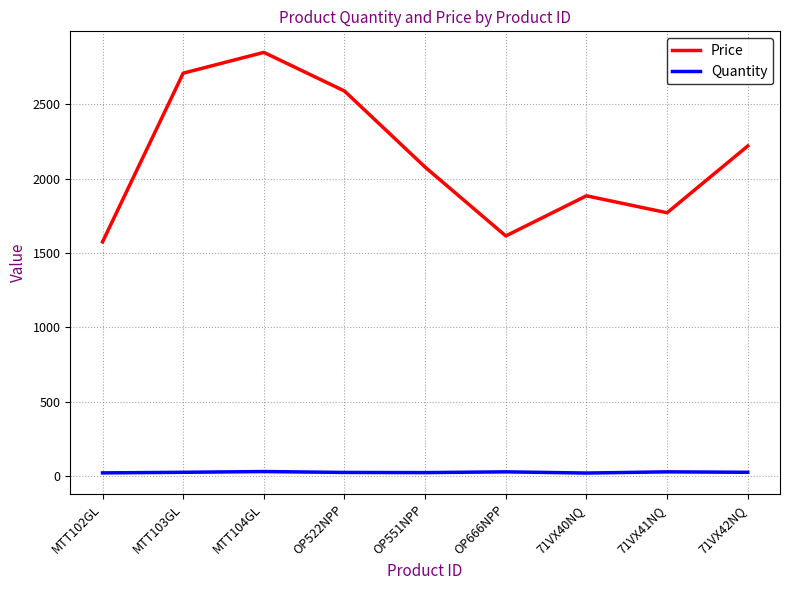

What is the total value across all series at MTT104GL?

2880